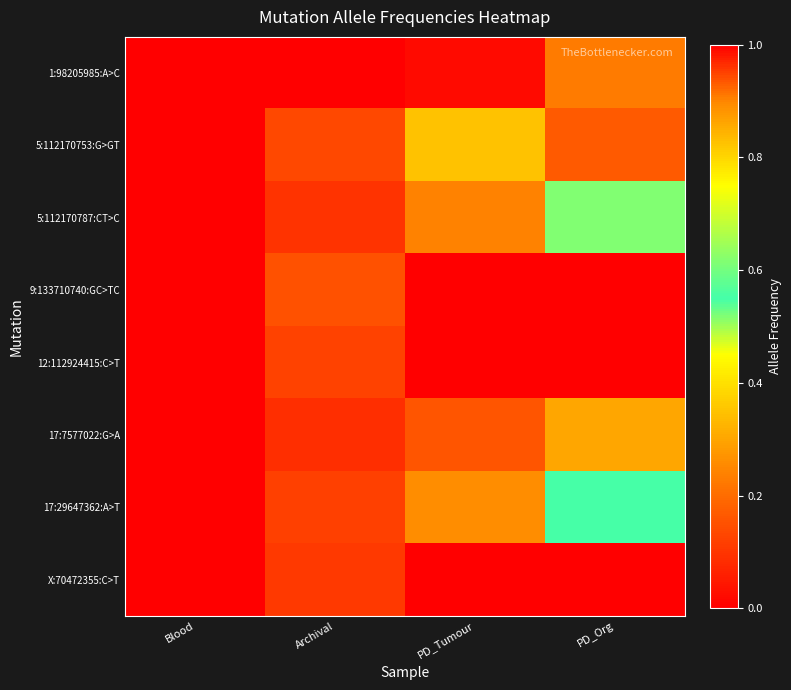

Reading left to right, extract all data points from this chart.

1:98205985:A>C: Blood=0.0	Archival=0.0	PD_Tumour=0.0	PD_Org=0.2
5:112170753:G>GT: Blood=0.0	Archival=0.1	PD_Tumour=0.3	PD_Org=0.9
5:112170787:CT>C: Blood=0.0	Archival=0.1	PD_Tumour=0.2	PD_Org=0.6
9:133710740:GC>TC: Blood=0.0	Archival=0.2	PD_Tumour=0.0	PD_Org=0.0
12:112924415:C>T: Blood=0.0	Archival=0.1	PD_Tumour=0.0	PD_Org=0.0
17:7577022:G>A: Blood=0.0	Archival=0.1	PD_Tumour=0.2	PD_Org=0.3
17:29647362:A>T: Blood=0.0	Archival=0.1	PD_Tumour=0.3	PD_Org=0.6
X:70472355:C>T: Blood=0.0	Archival=0.1	PD_Tumour=0.0	PD_Org=0.0